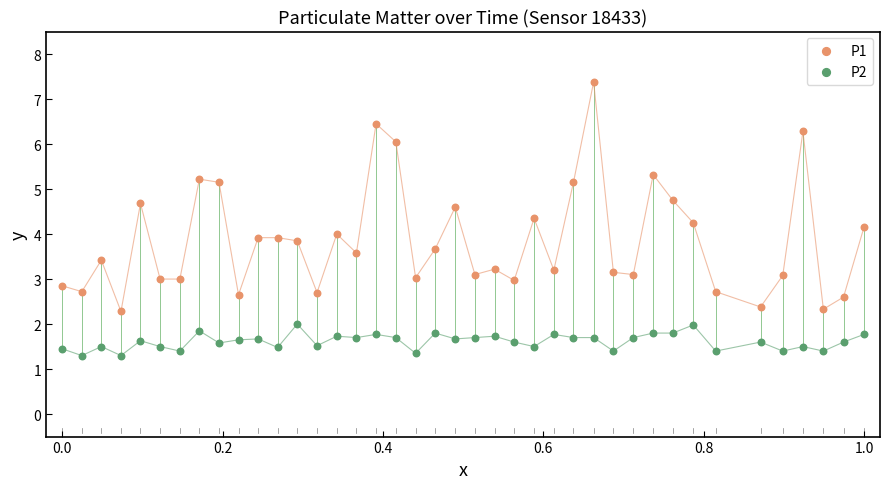

Which series has the largest Y range (max minus min)?

P1